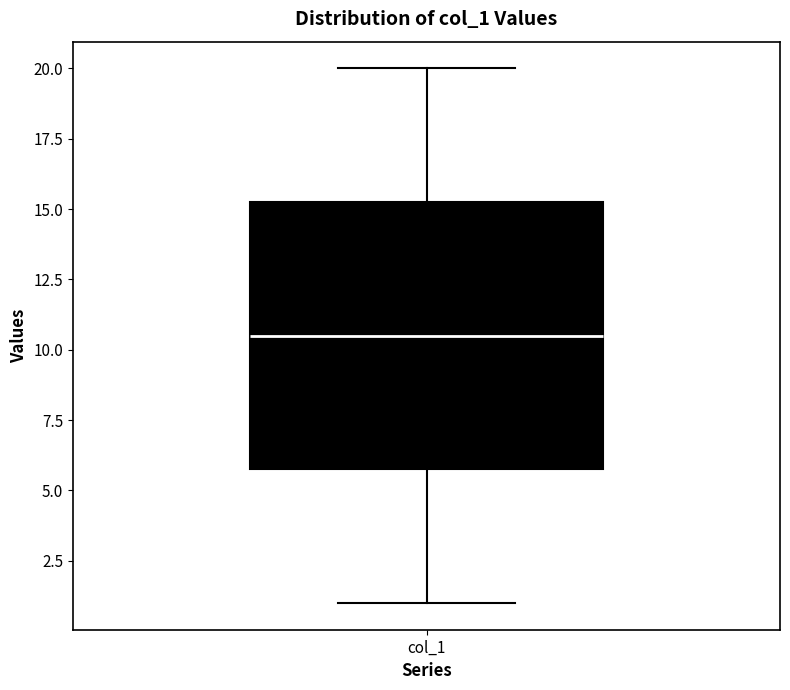

Where is the upper edge of the box for col_1 on the y-axis? The values are not printed on the chart, so give them approximately, as read against the axis.

15.5